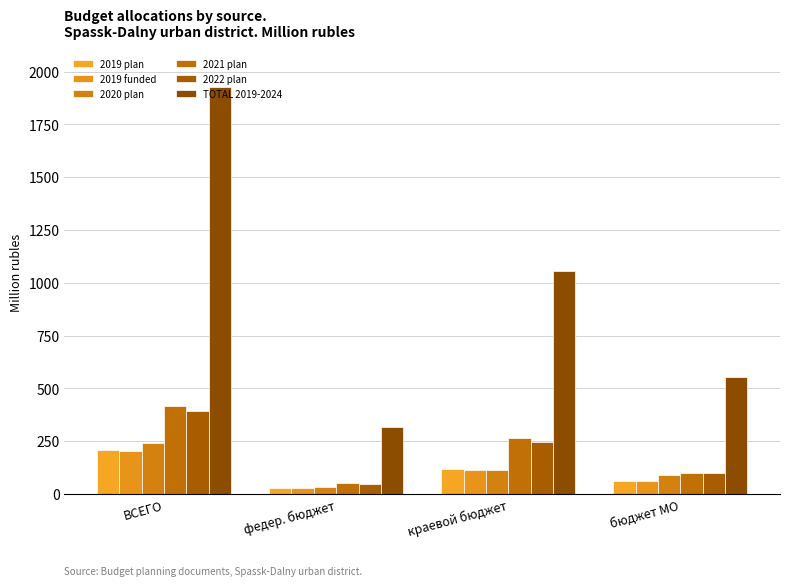

Between федер. бюджет and краевой бюджет, which series saw the biggest shift?

TOTAL 2019-2024